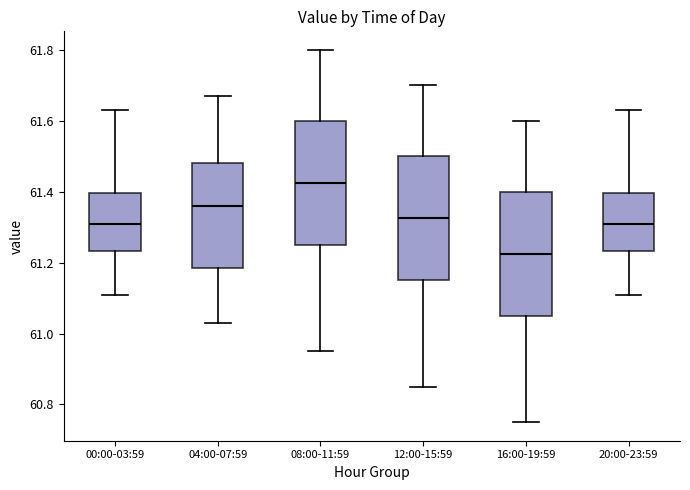

Where does the upper whisker of the box for 08:00-11:59 end on the y-axis? The values are not printed on the chart, so give them approximately, as read against the axis.

61.80